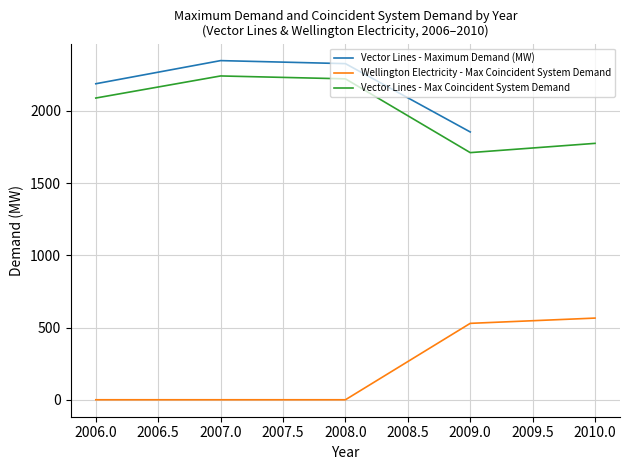

What is the minimum value shown in the chart?

1854.0